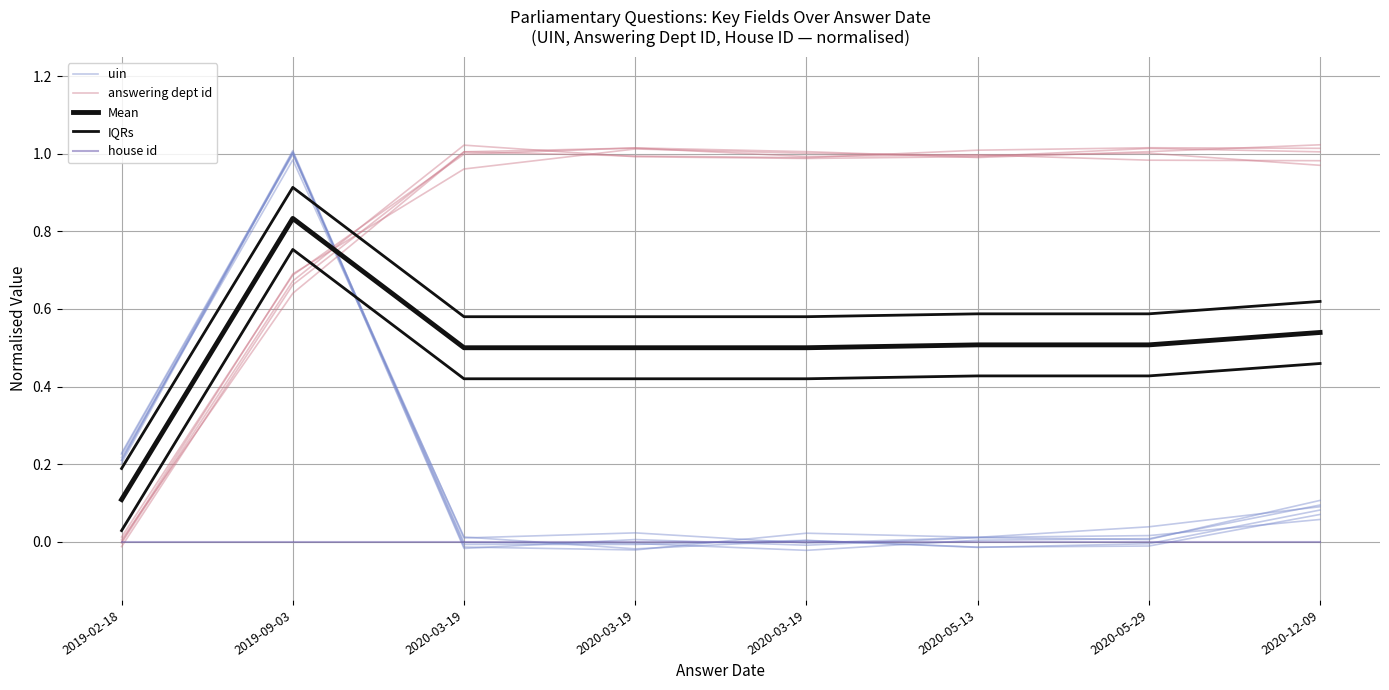

Rank the series at 2020-03-19 from highest to lowest value.

answering dept id, IQRs, Mean, uin, house id